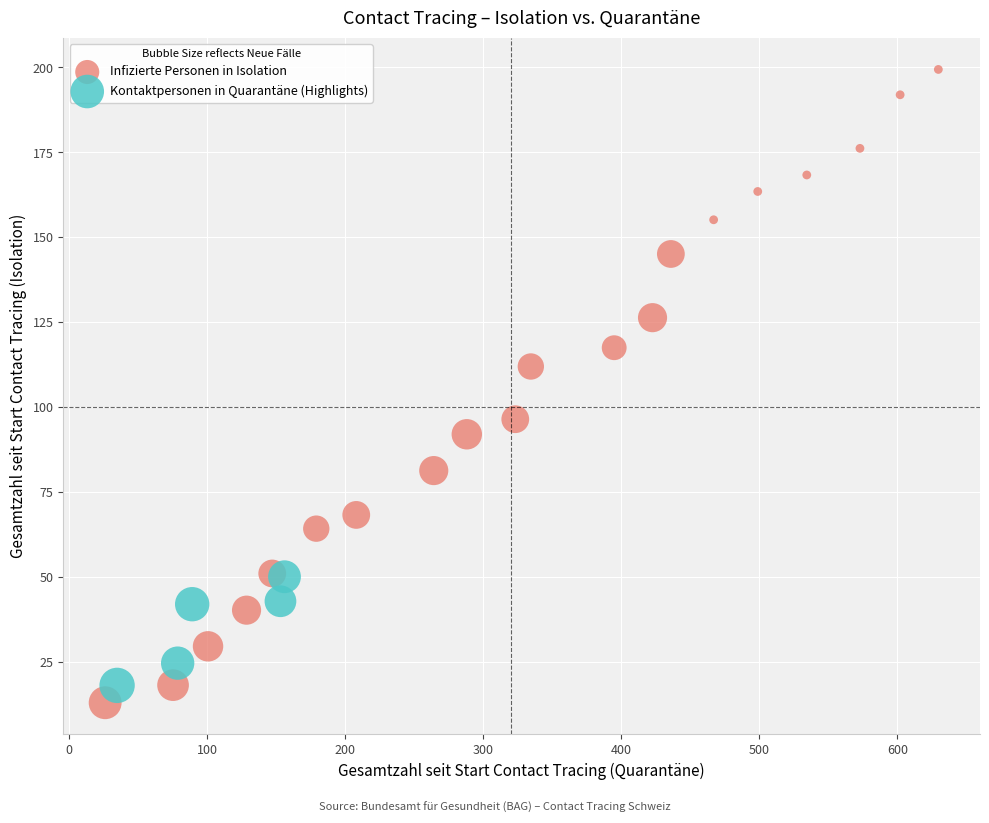

Which series has the largest Y range (max minus min)?

Infizierte Personen in Isolation